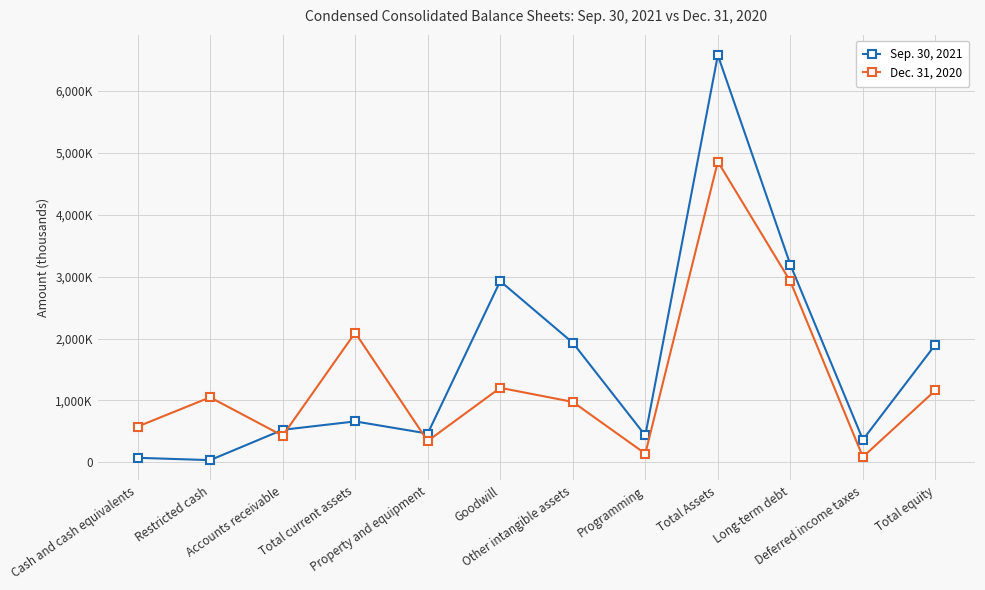

Does the chart have visible grid lines?

Yes